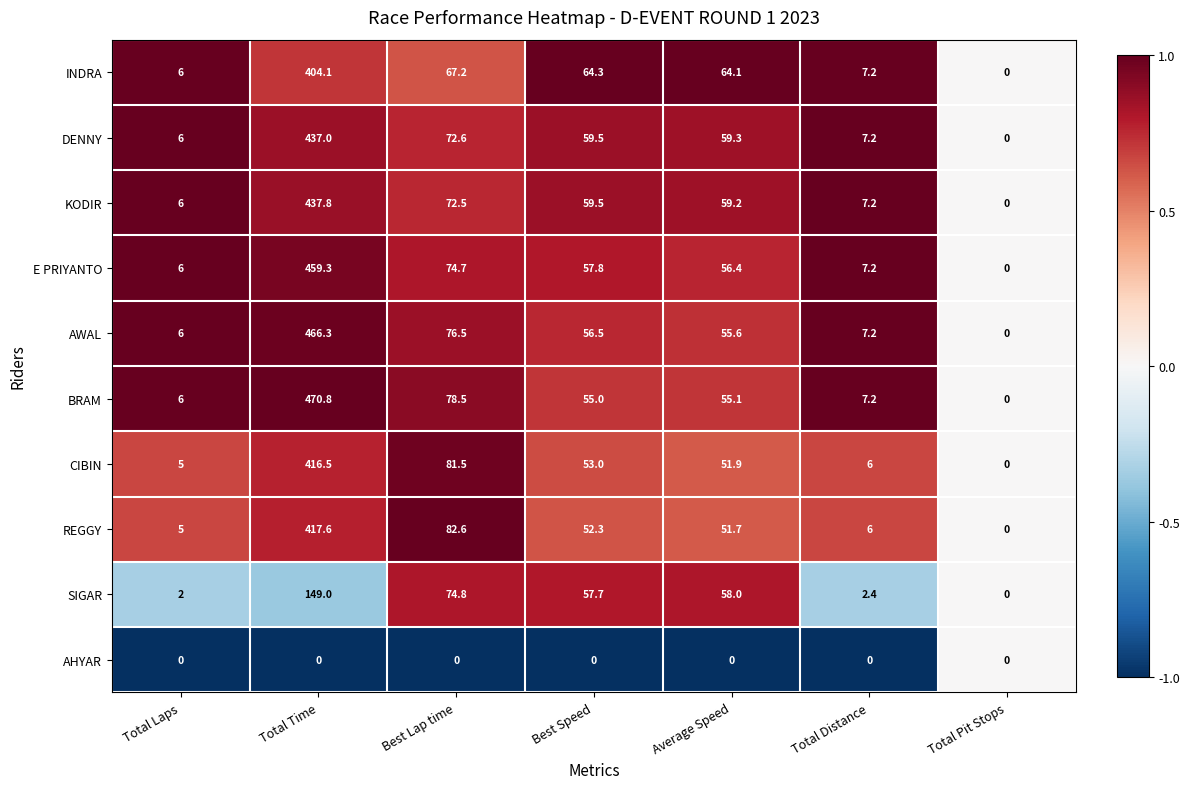

Which series changed the most between Best Speed and Average Speed?

E PRIYANTO